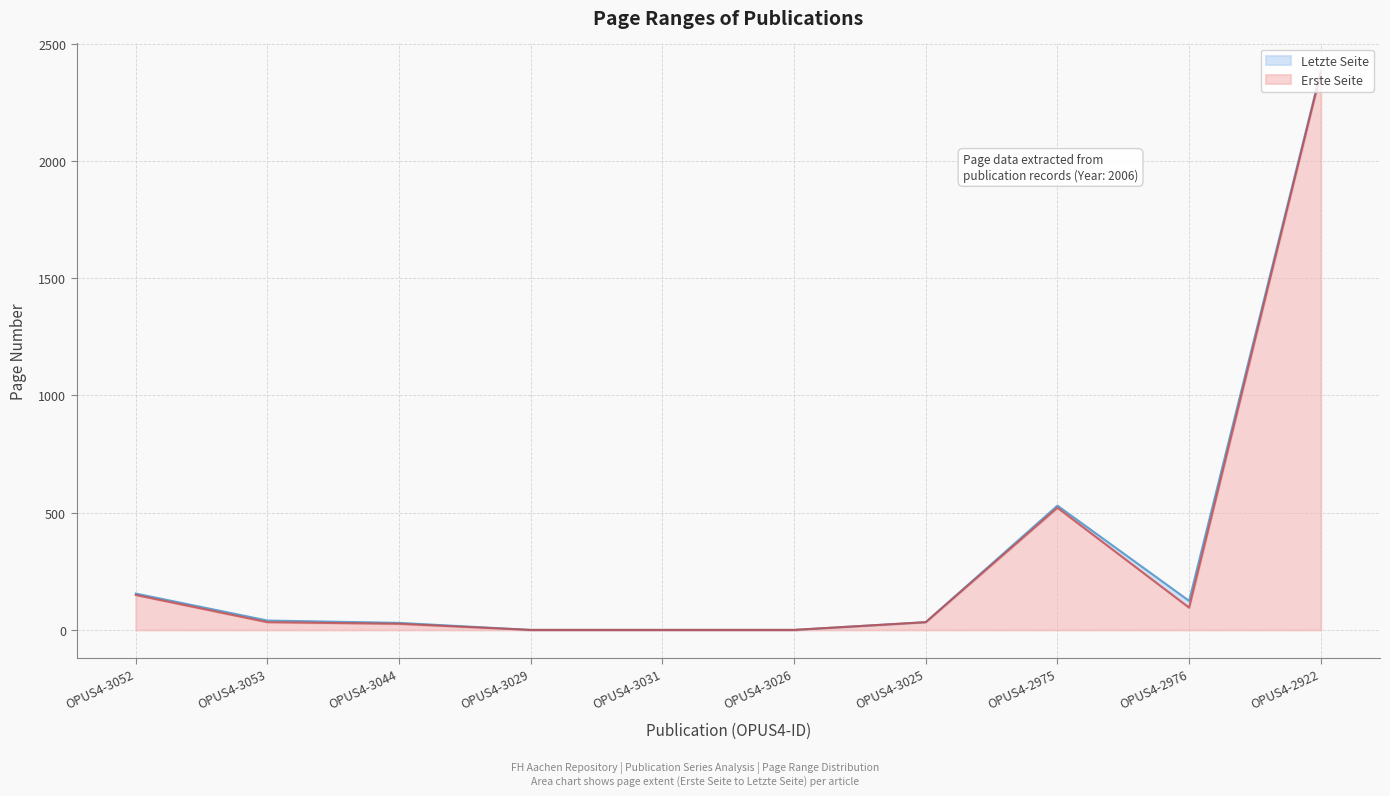

What is the label of the 6th point from the left?

OPUS4-3026